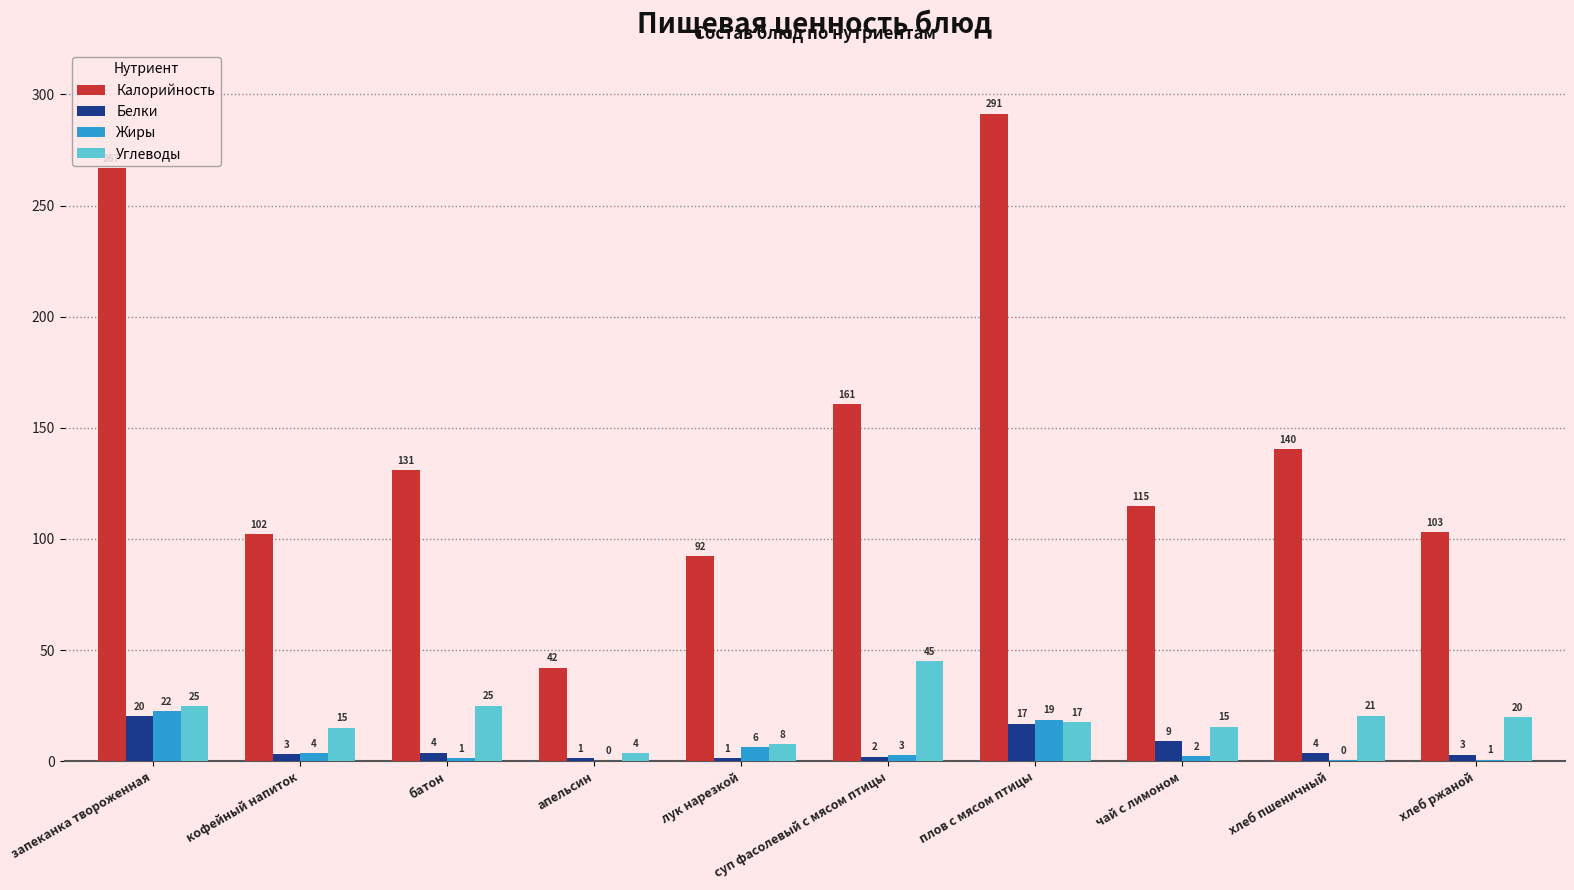

What is the label of the 7th bar from the left?

плов с мясом птицы